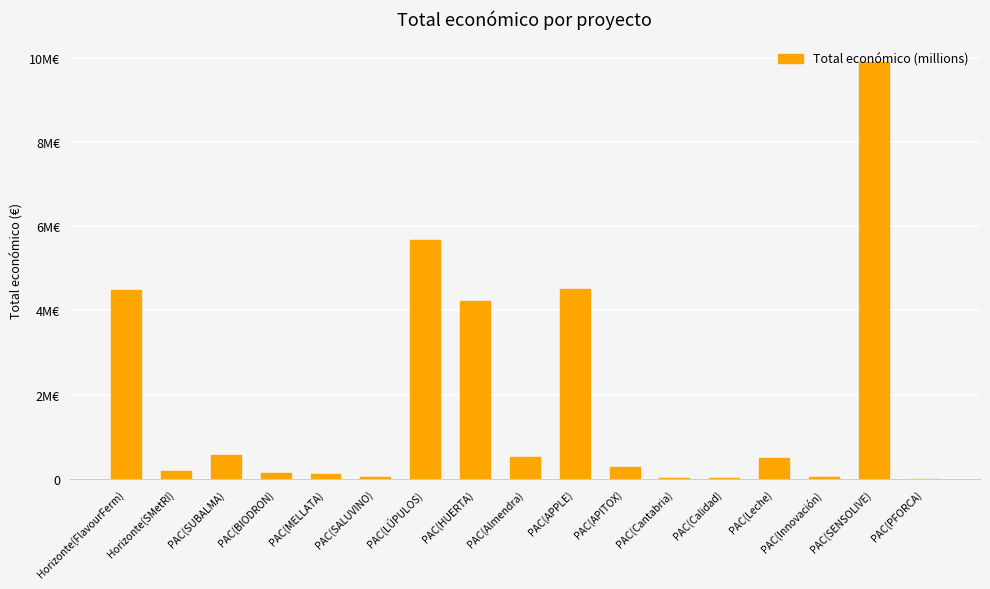

Are the bars horizontal?

No